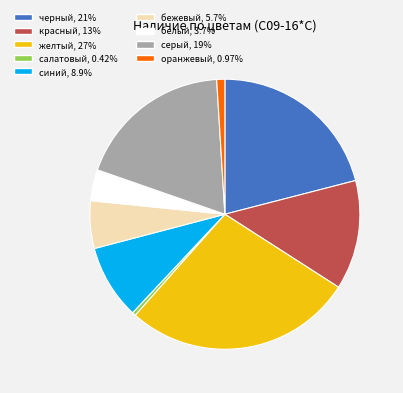

Is there a majority slice in this chart?

No